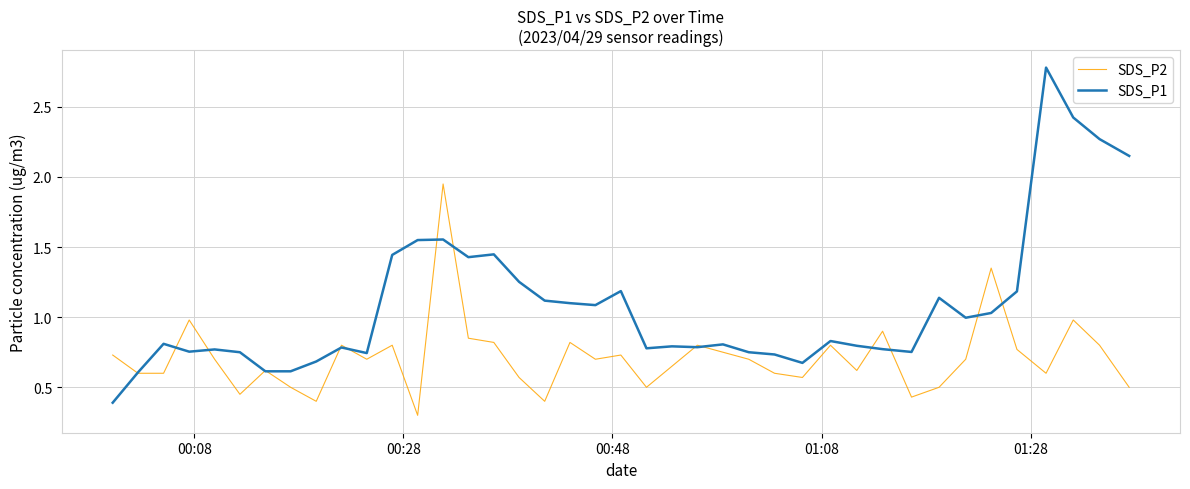

Which series has the largest range (max minus min)?

SDS_P1